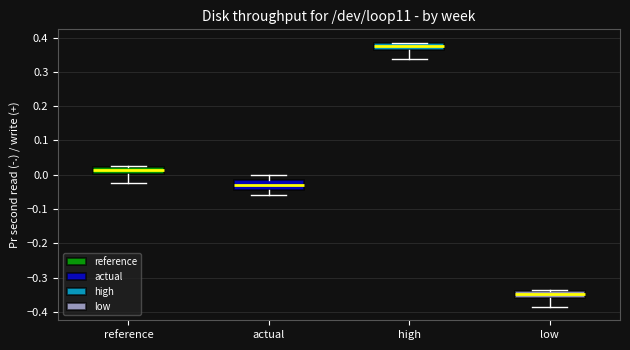

Where does the lower whisker of the box for reference end on the y-axis? The values are not printed on the chart, so give them approximately, as read against the axis.

-0.02